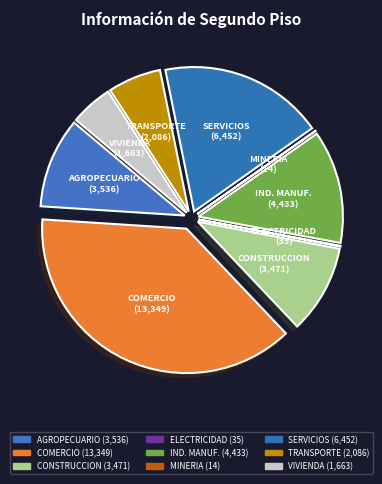

How many segments does this pie chart have?

9